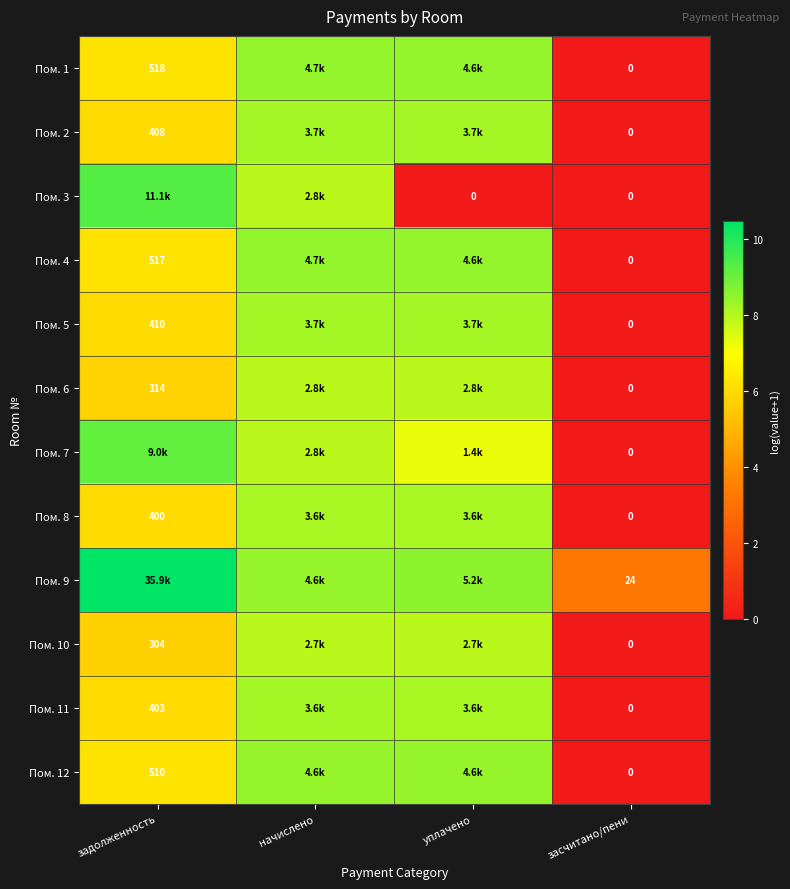

Is the value of Пом. 11 at задолженность greater than the value of Пом. 12 at задолженность?

No